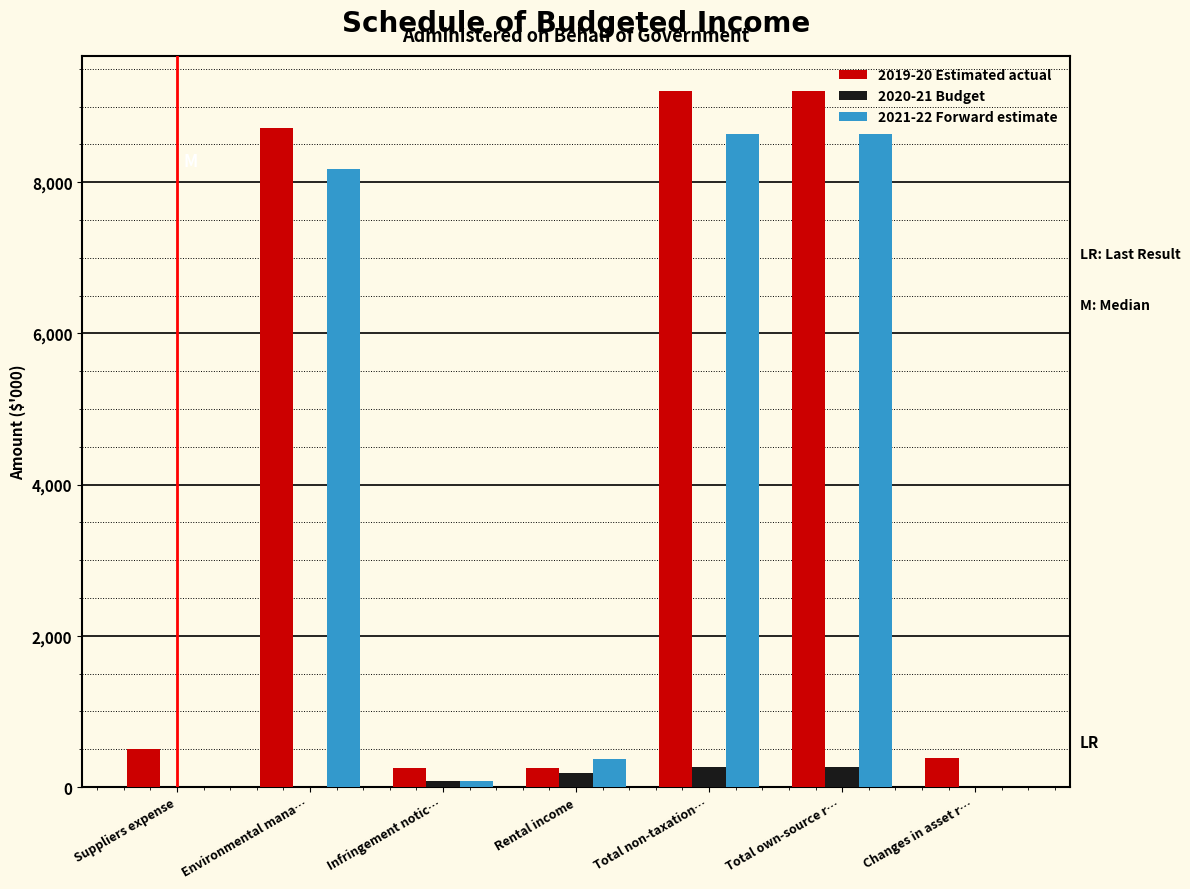

The 2019-20 Estimated actual series shows 8711 at Environmental mana…. True or false?

True